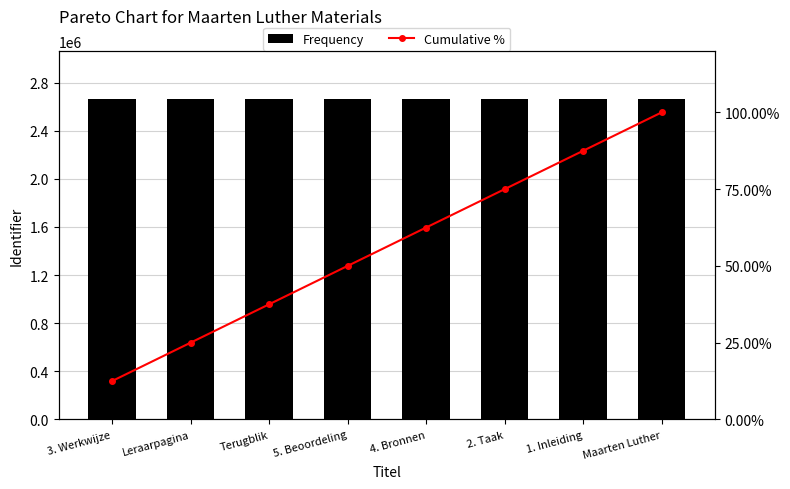

Are the bars horizontal?

No